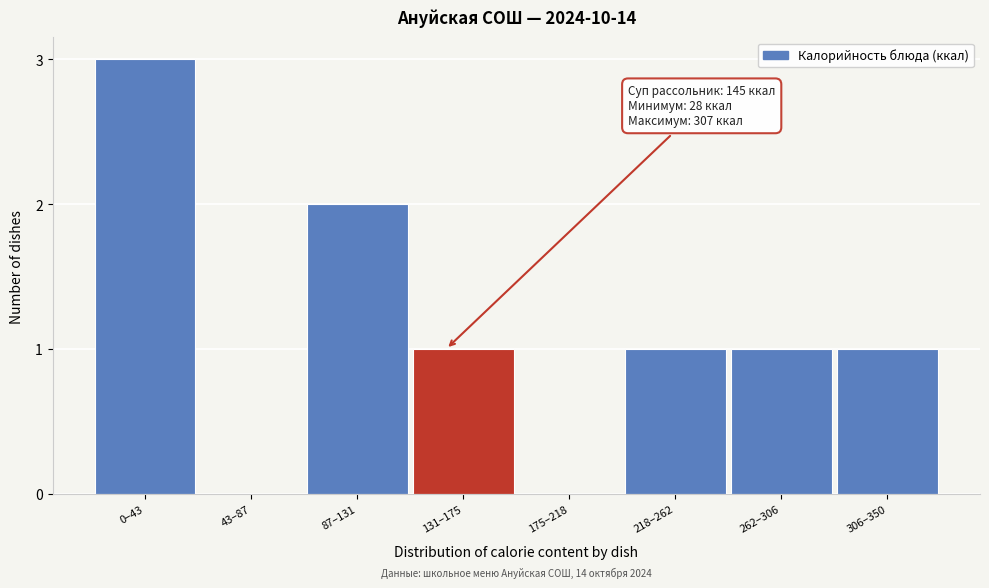

Reading left to right, extract all data points from this chart.

0–43=3	43–87=0	87–131=2	131–175=1	175–218=0	218–262=1	262–306=1	306–350=1